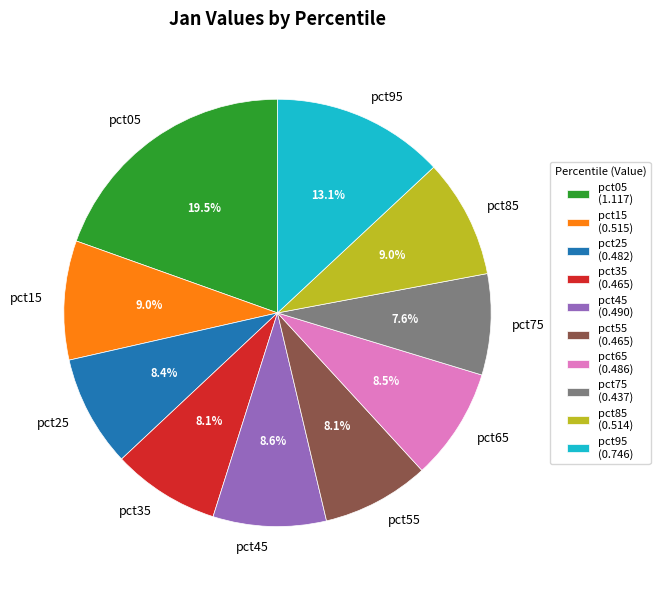

What portion of the pie excludes pct55?

91.9%